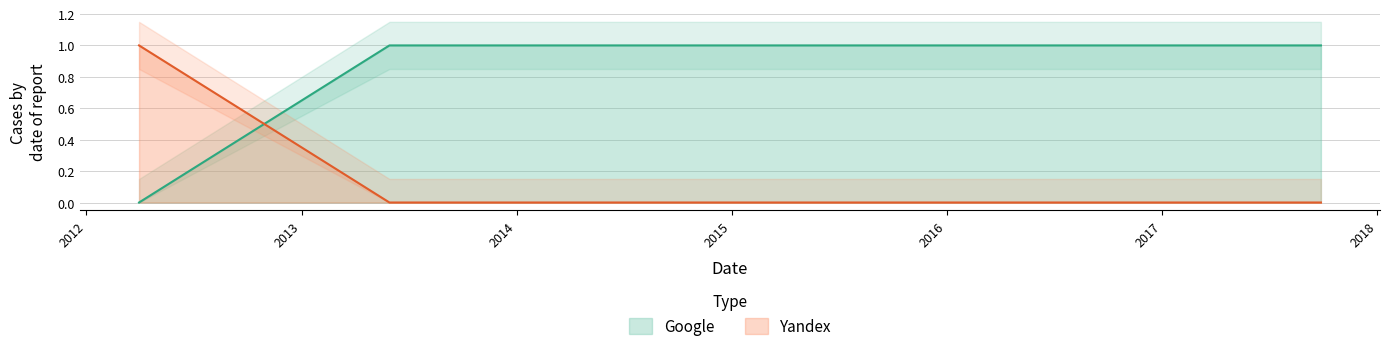

After their last crossing, which series has the higher values: Yandex or Google?

Google